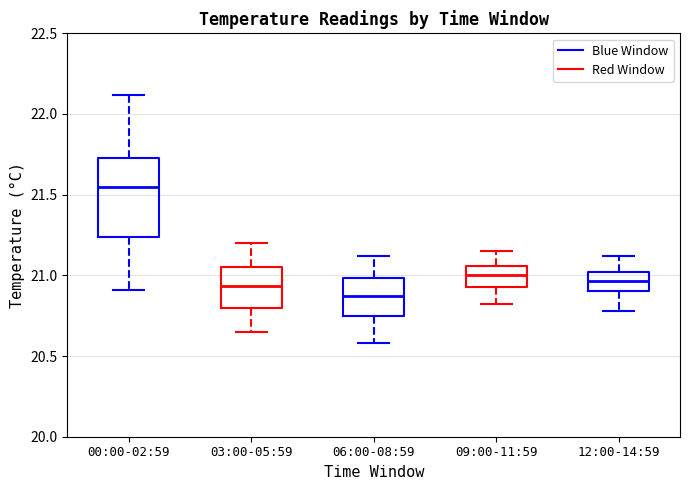

Where does the median line of the box for 03:00-05:59 sit on the y-axis? The values are not printed on the chart, so give them approximately, as read against the axis.

20.95